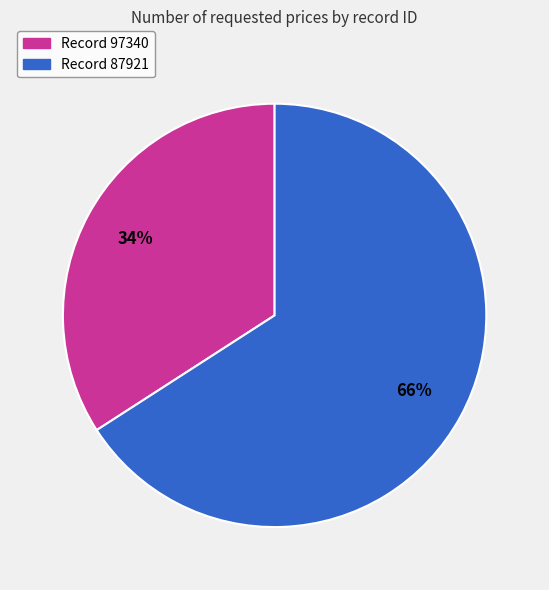

To the nearest percent, what is the average slice percentage?

50%